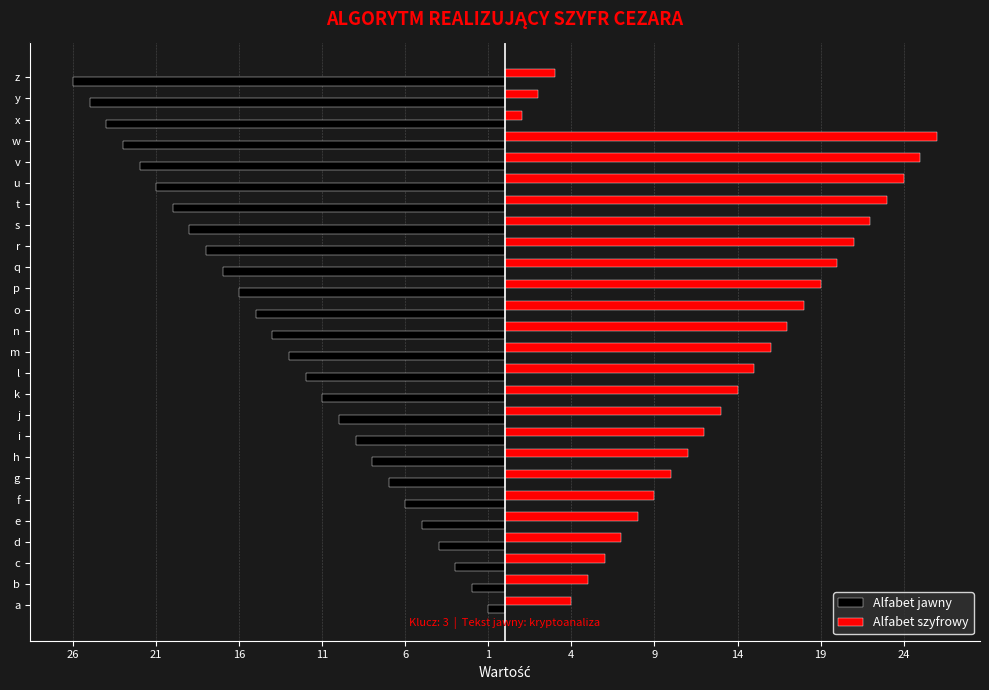

Reading left to right, extract all data points from this chart.

Alfabet jawny: -1	-2	-3	-4	-5	-6	-7	-8	-9	-10	-11	-12	-13	-14	-15	-16	-17	-18	-19	-20	-21	-22	-23	-24	-25	-26
Alfabet szyfrowy: 4	5	6	7	8	9	10	11	12	13	14	15	16	17	18	19	20	21	22	23	24	25	26	1	2	3